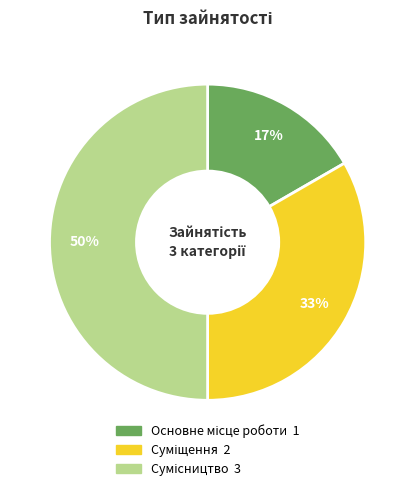

How many segments does this pie chart have?

3